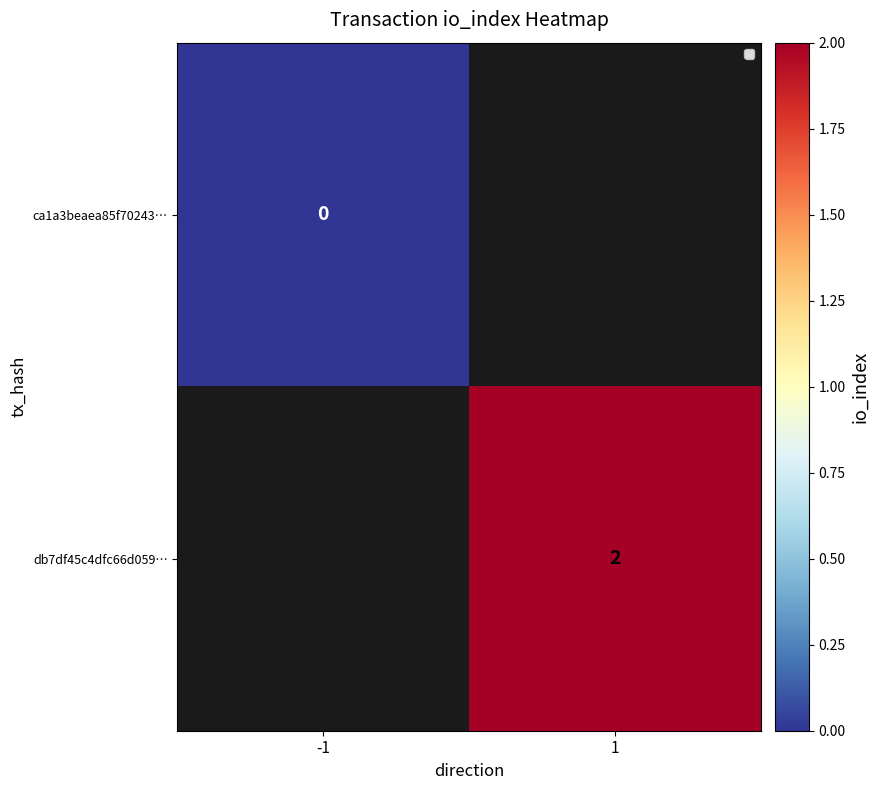

Is the value of db7df45c4dfc66d059… at 1 greater than the value of ca1a3beaea85f70243… at -1?

Yes